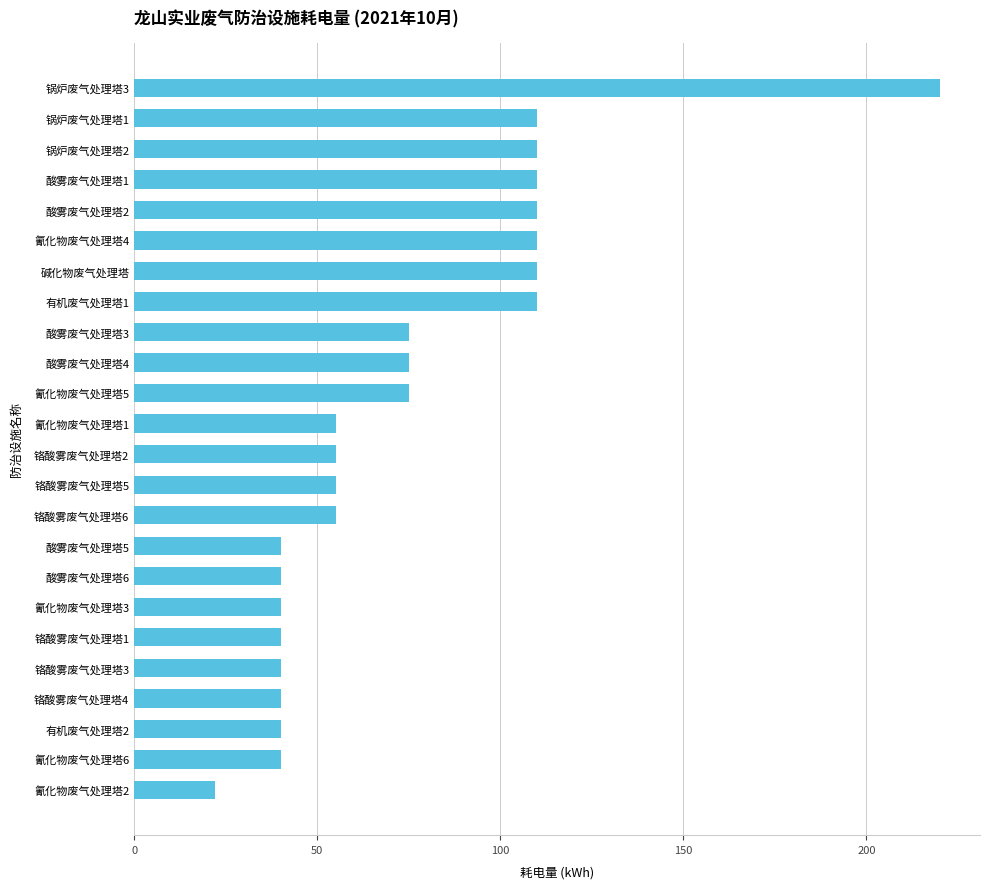

How many data points does each series have?

24